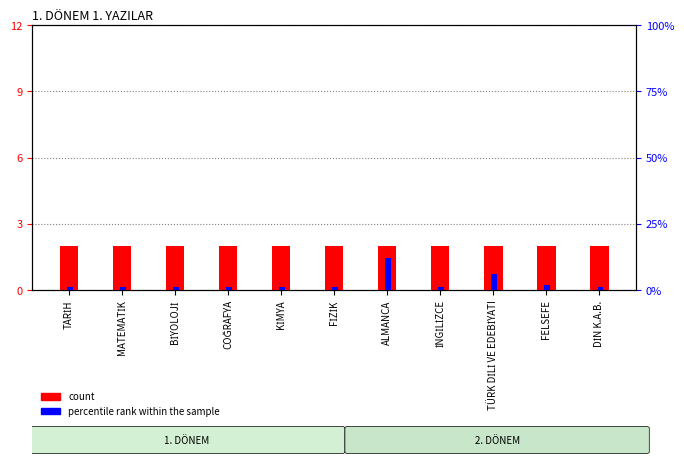

Reading right to left, what are all the values shown in this chart?

count: DİN K.A.B.=2	FELSEFE=2	TÜRK DİLİ VE EDEBİYATI=2	İNGİLİZCE=2	ALMANCA=2	FİZİK=2	KİMYA=2	COĞRAFYA=2	BİYOLOJİ=2	MATEMATİK=2	TARİH=2
percentile rank within the sample: DİN K.A.B.=1	FELSEFE=2	TÜRK DİLİ VE EDEBİYATI=6	İNGİLİZCE=1	ALMANCA=12	FİZİK=1	KİMYA=1	COĞRAFYA=1	BİYOLOJİ=1	MATEMATİK=1	TARİH=1